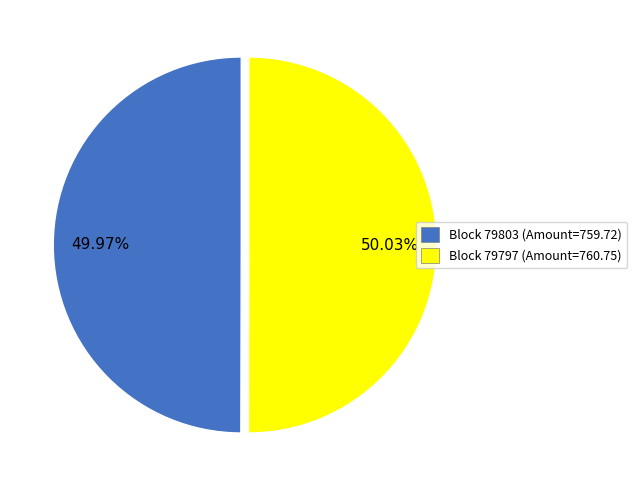

Count the number of slices in the pie.

2